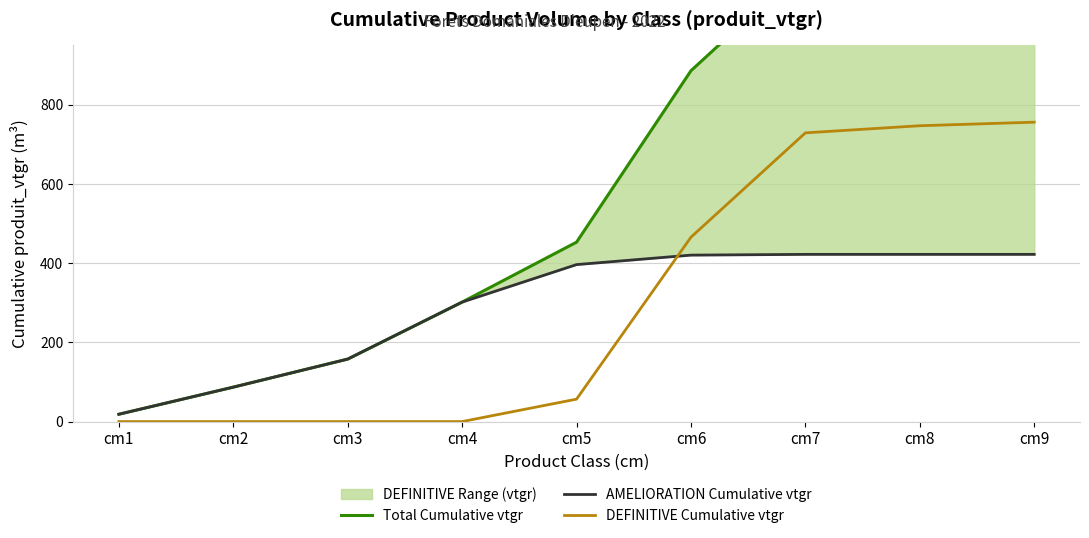

Between cm5 and cm6, which is larger?

cm6